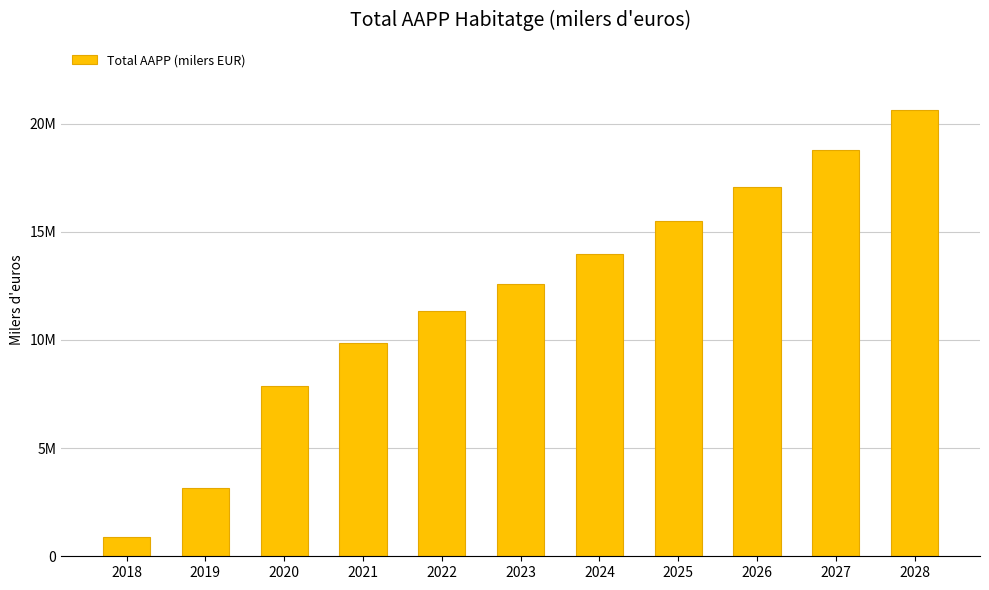

Approximately how many times larger is the value at 2028 compared to 2022?

1.8